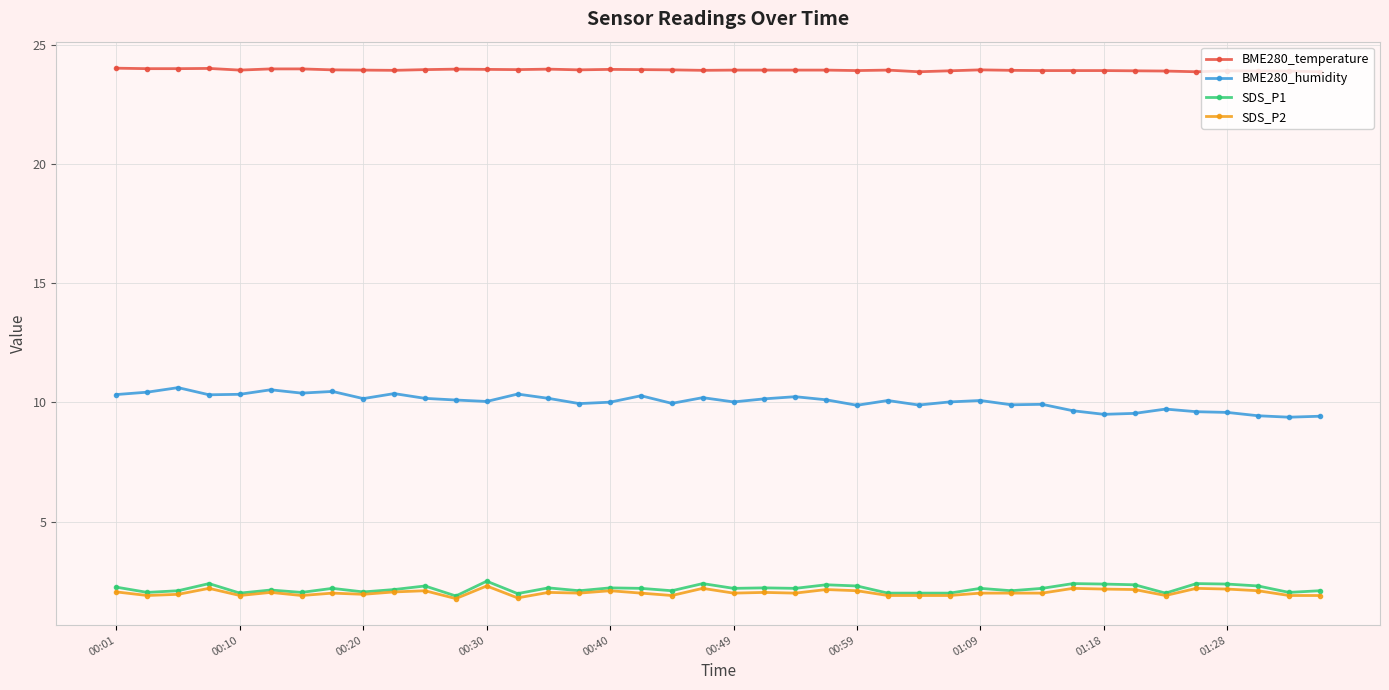

What is the smallest value displayed?

1.8